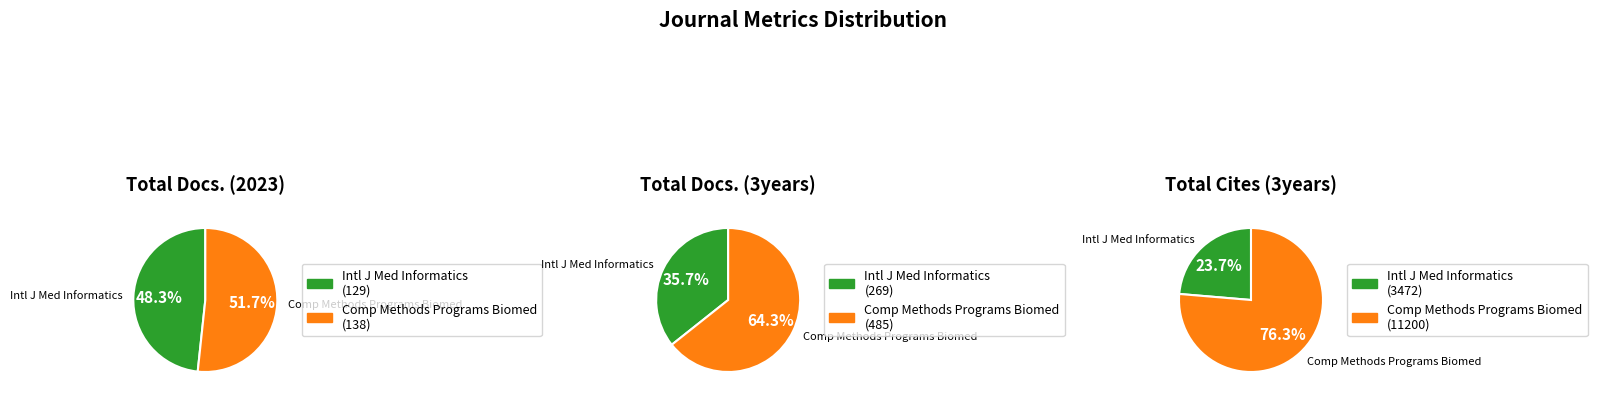

To the nearest percent, what portion does International Journal of Medical Informatics represent?

36%